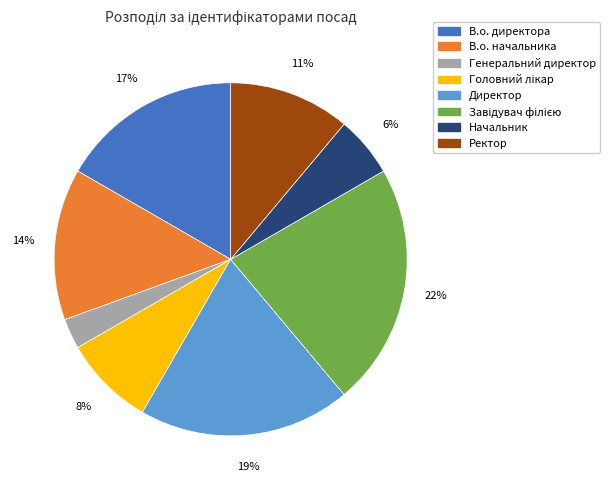

Which category has the smallest portion of the pie?

Генеральний директор